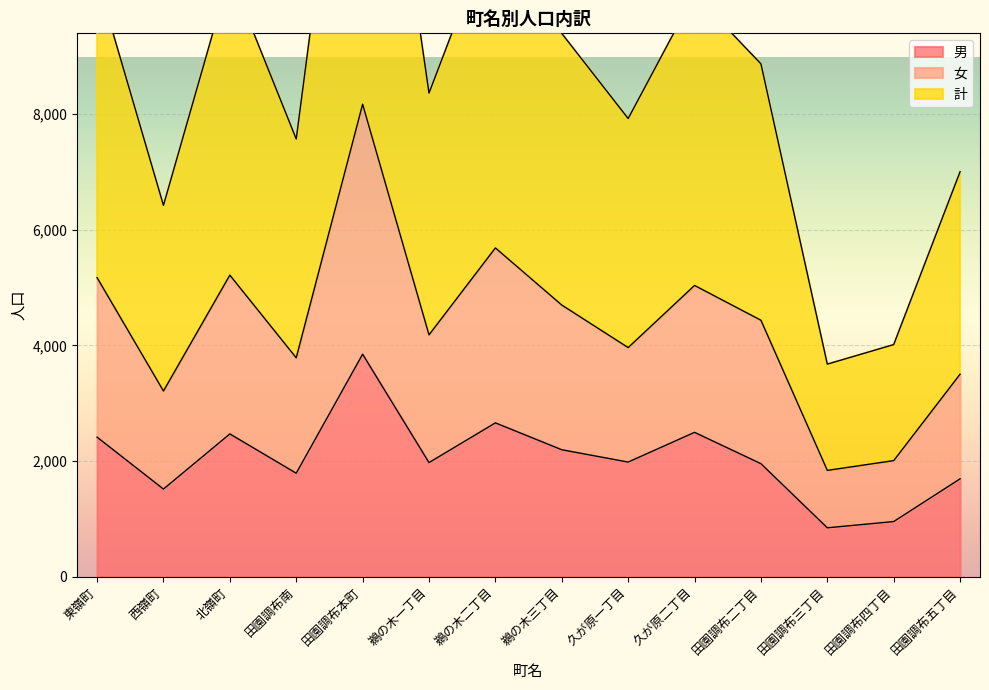

The value of 女 at 北嶺町 is 7692. True or false?

False